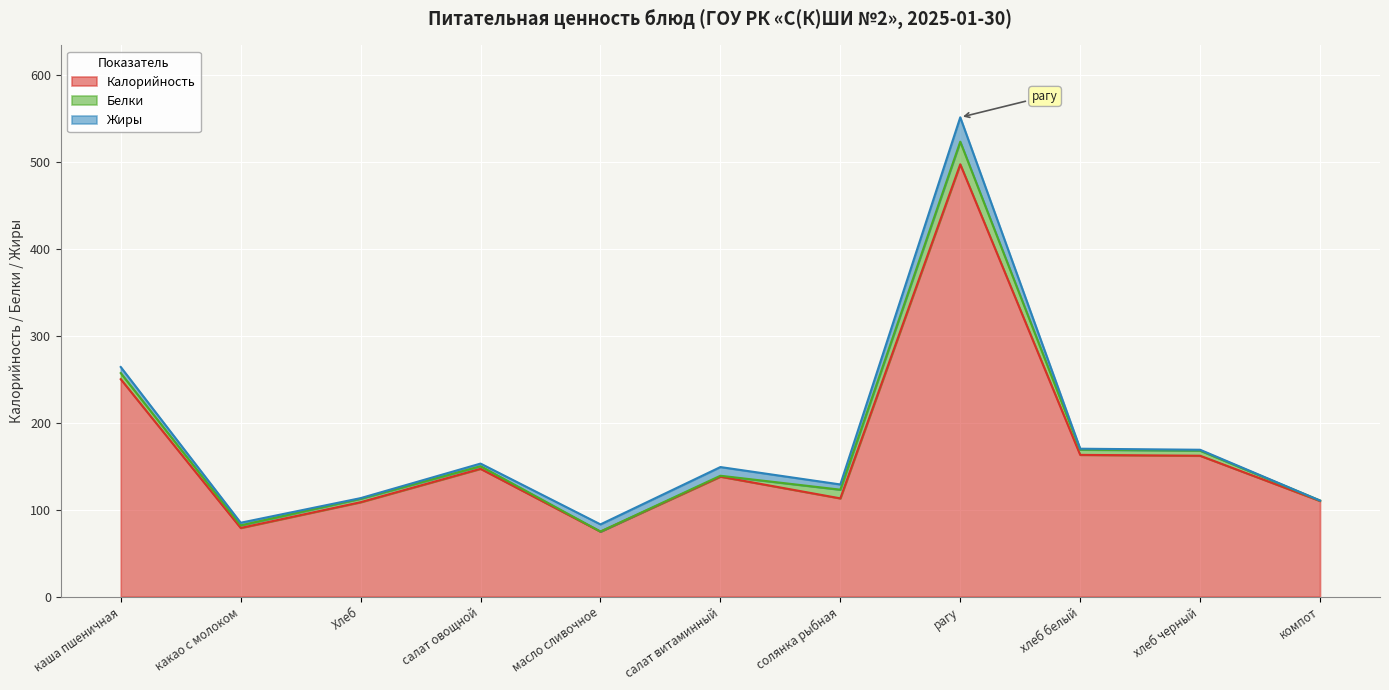

How many data points in Калорийность are less than 138?

5